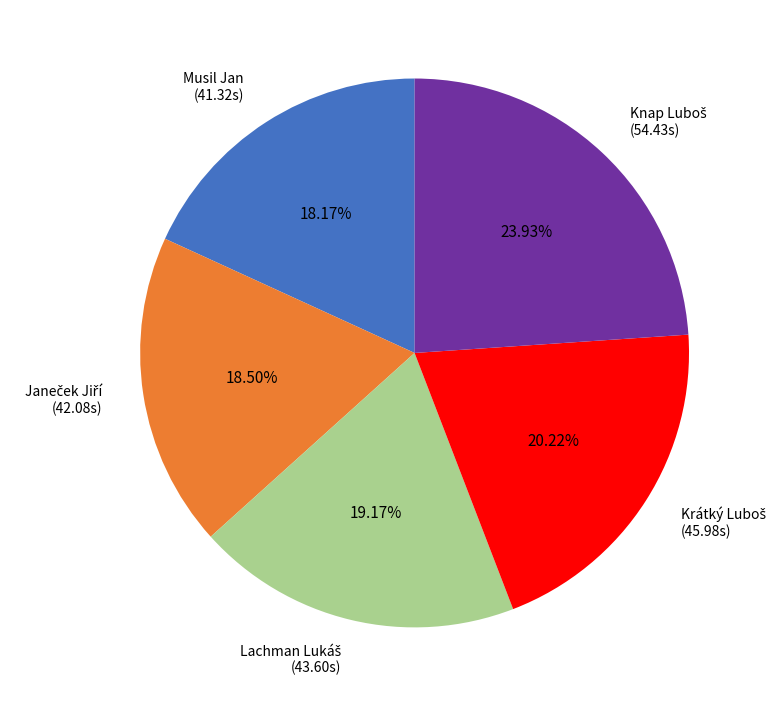

Count the number of slices in the pie.

5